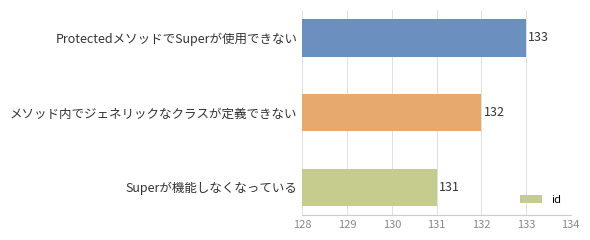

Between Superが機能しなくなっている and メソッド内でジェネリックなクラスが定義できない, which is larger?

メソッド内でジェネリックなクラスが定義できない